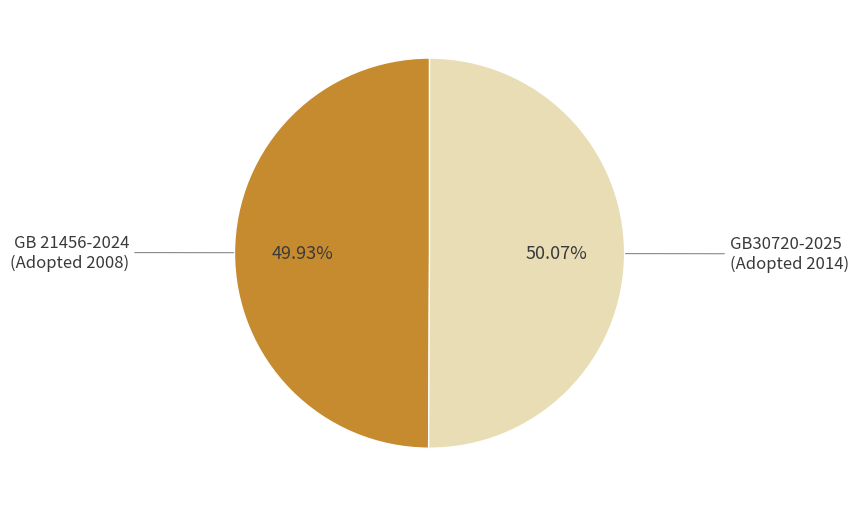

Does any single category account for the majority?

Yes